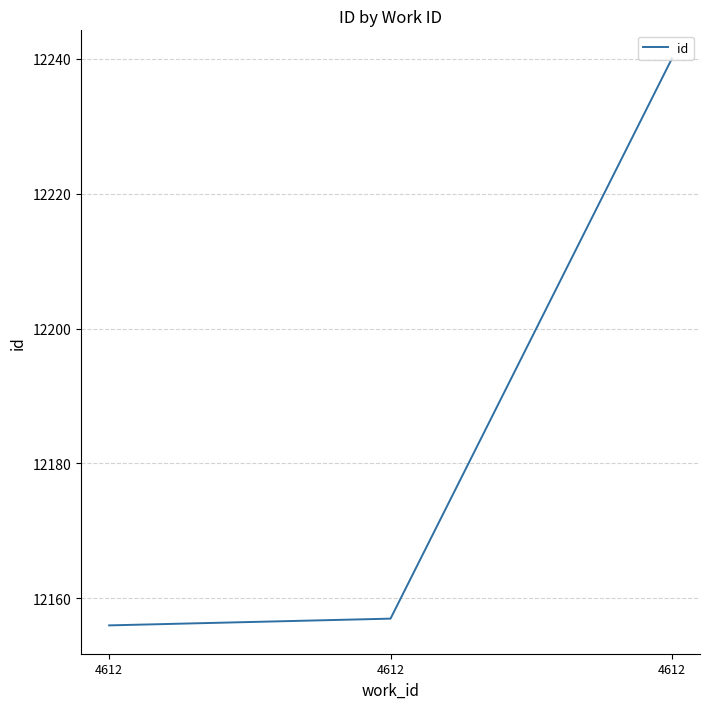

How many values are below 12157?

1